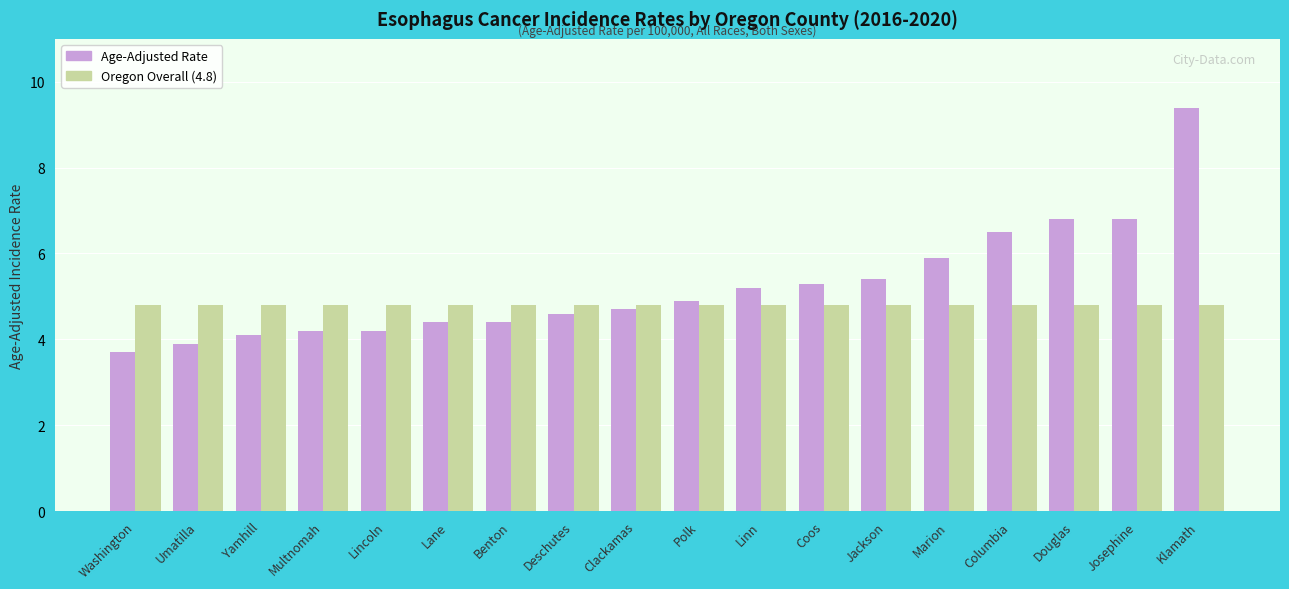

What is the spread (max minus min) of values at Linn?

0.4